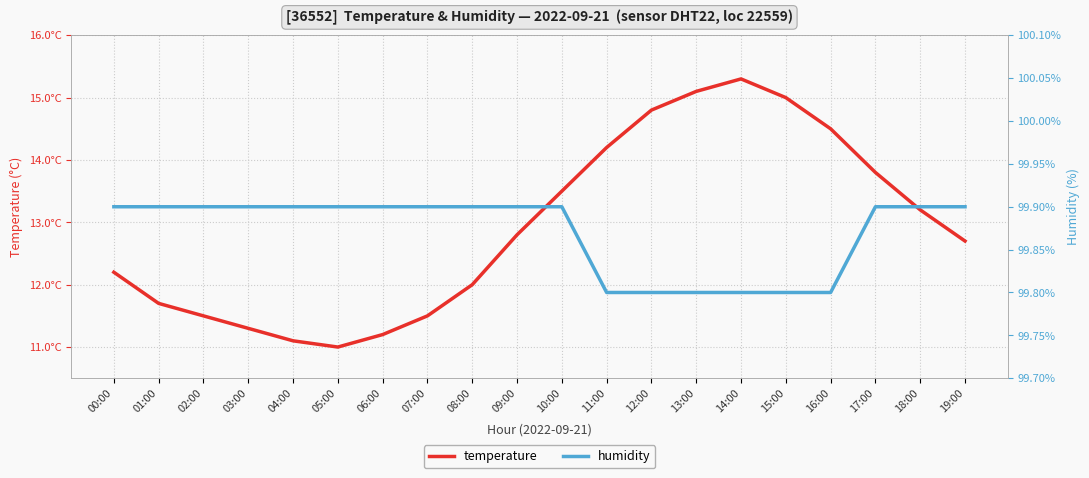

Where is the first local maximum for temperature?

14:00